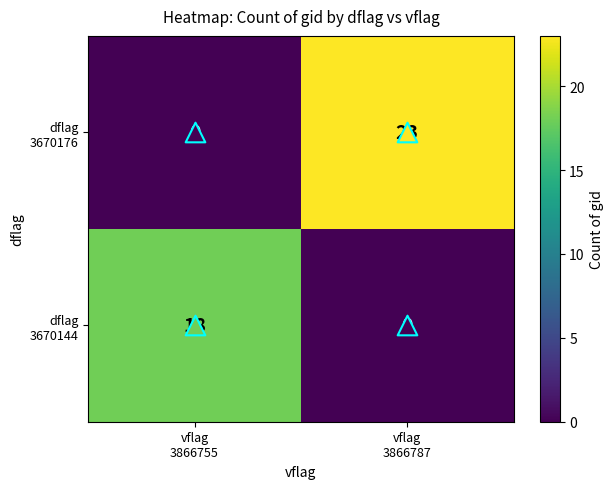

What is the greatest value displayed?

23